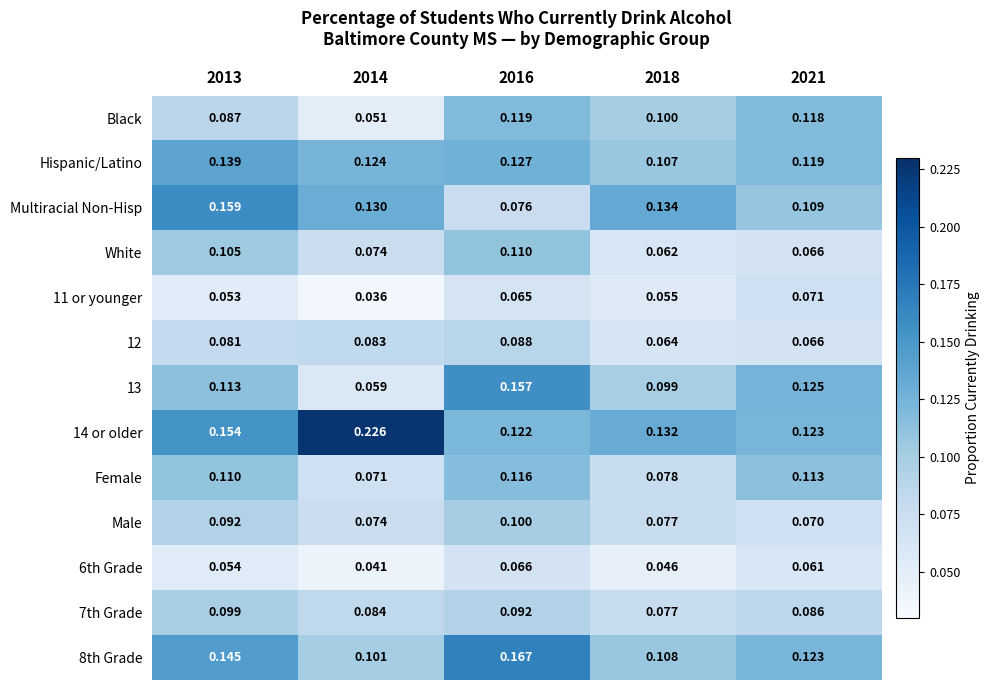

How many distinct data groups are displayed?

13